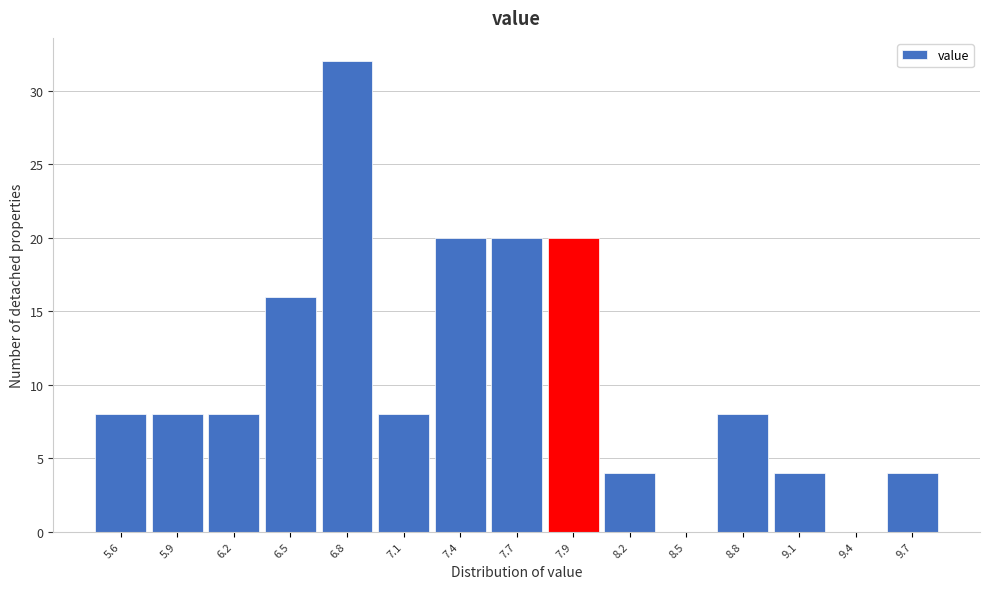

Reading right to left, transcribe all the data shown in this chart.

9.7=4	9.4=0	9.1=4	8.8=8	8.5=0	8.2=4	7.9=20	7.7=20	7.4=20	7.1=8	6.8=32	6.5=16	6.2=8	5.9=8	5.6=8